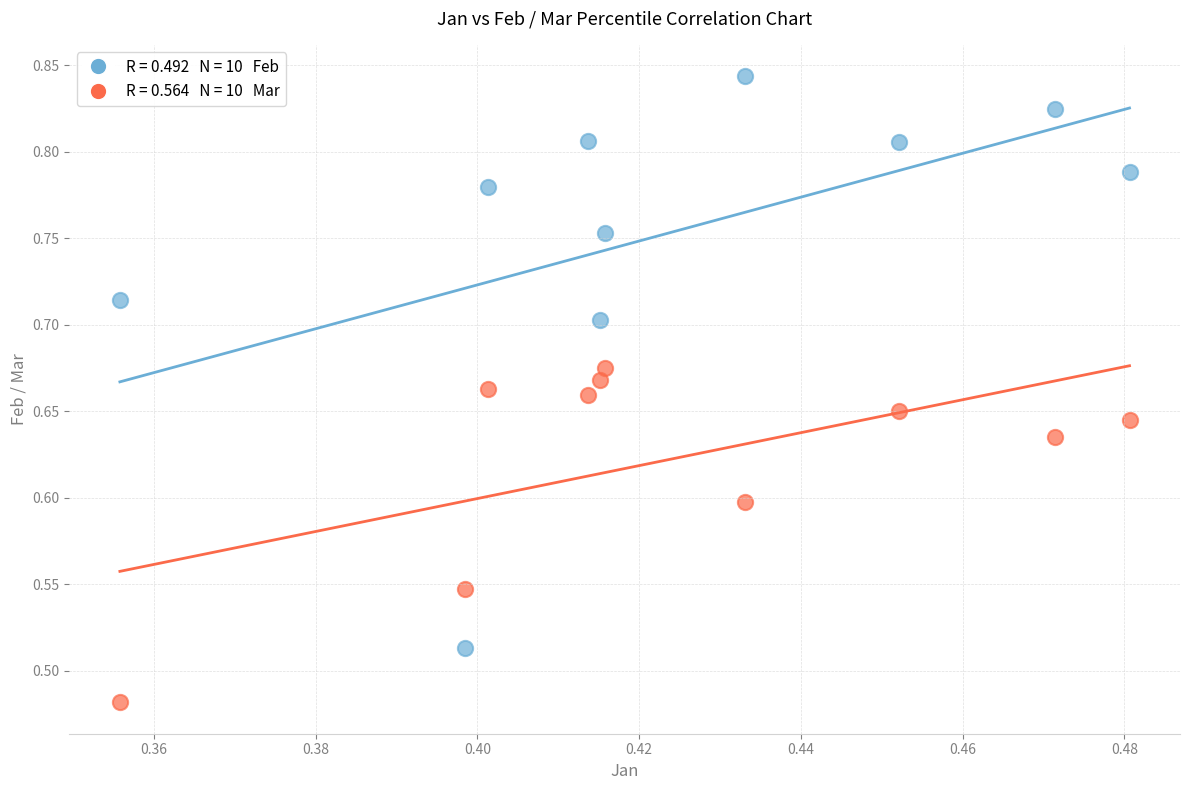

Across all data points, what is the range of Y values (max minus min)?

0.4